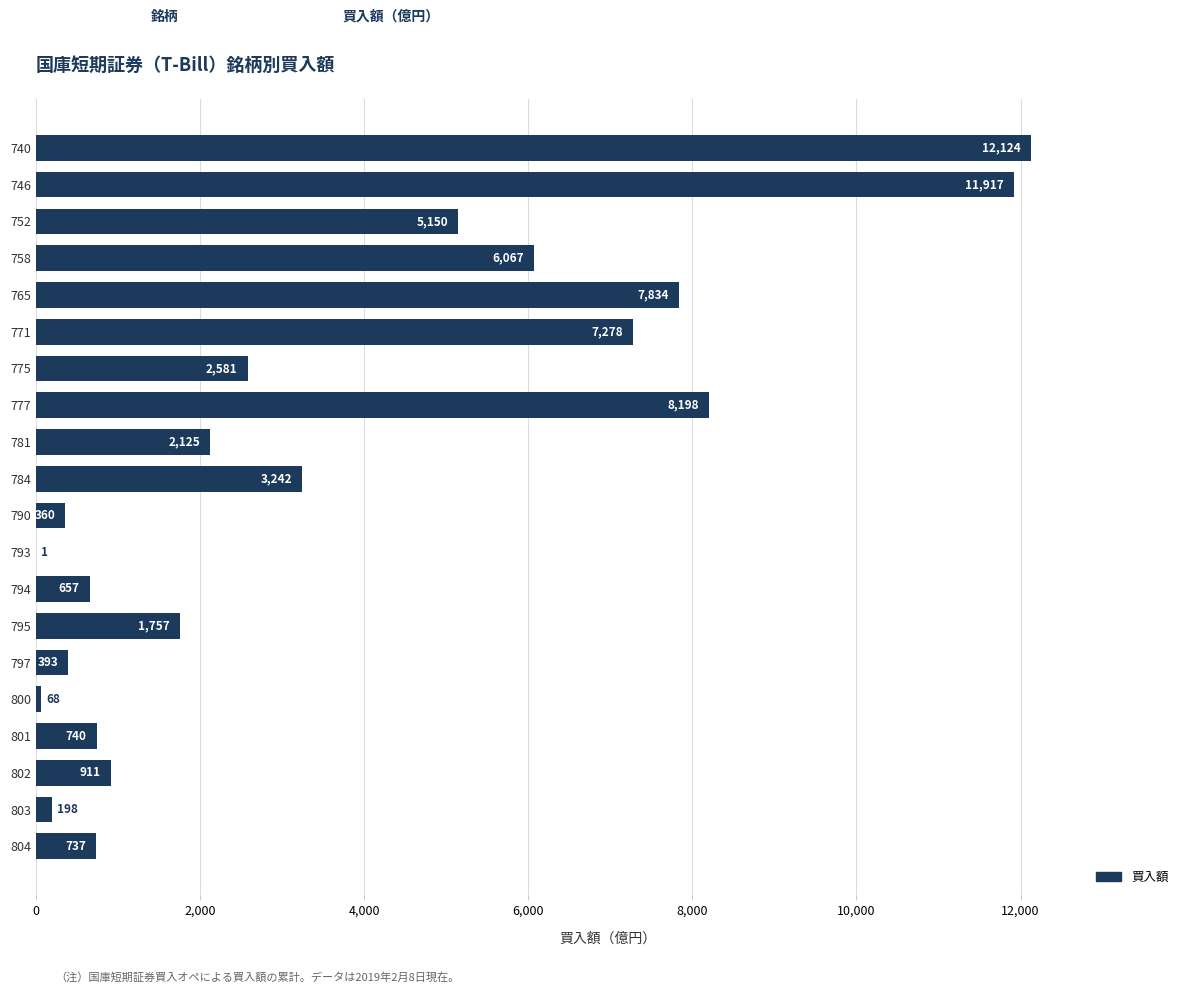

What is the sum of all values?

72338